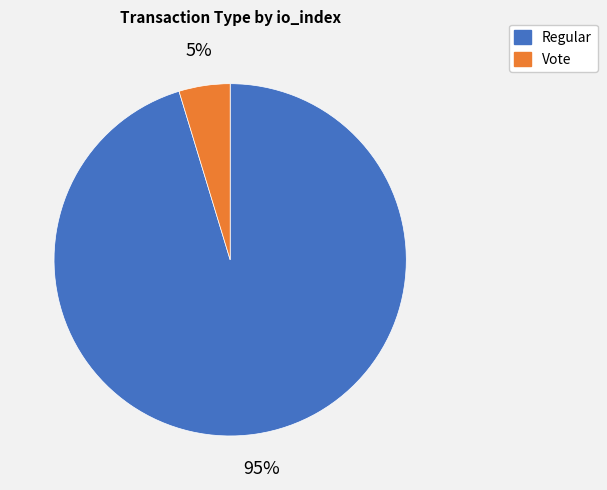

Is the sum of Regular and Vote greater than half?

Yes